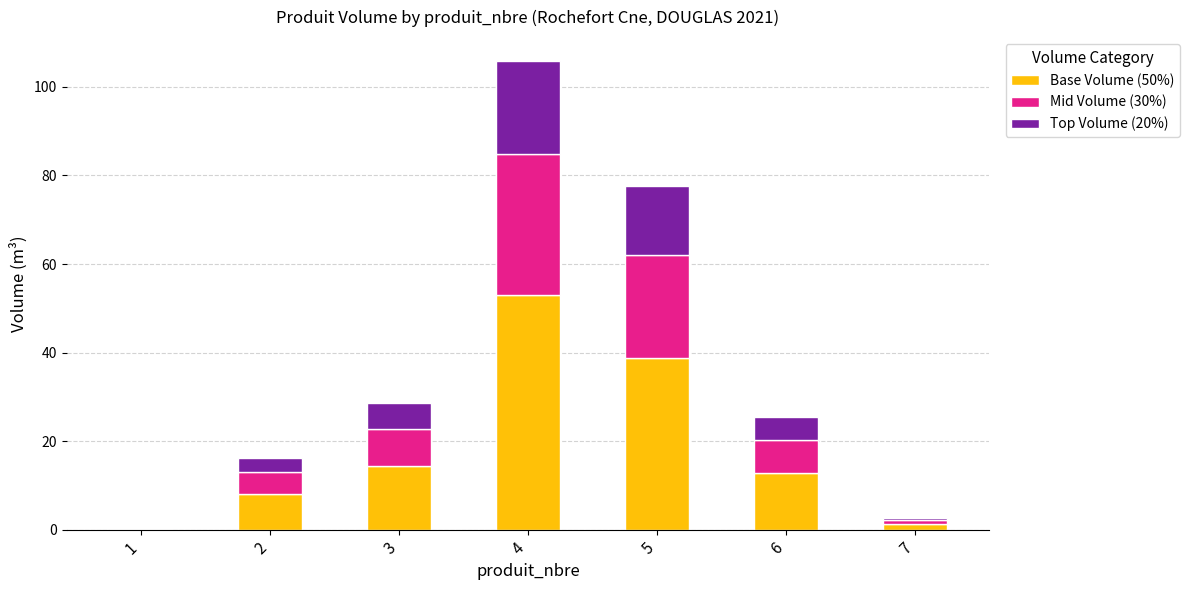

Are the bars grouped side by side (vs. stacked)?

No